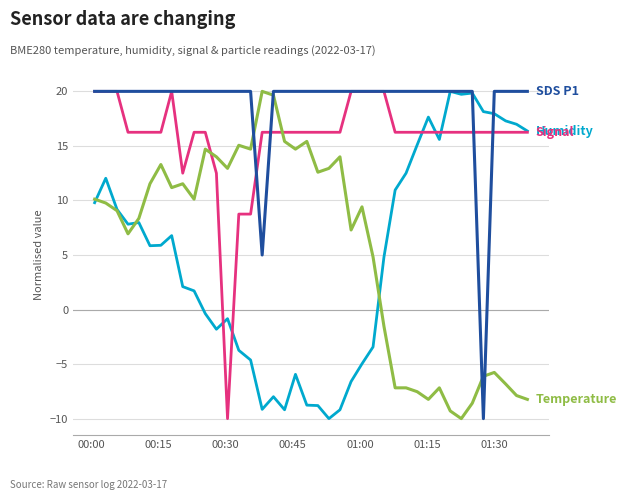

What is the smallest value displayed?

-10.0